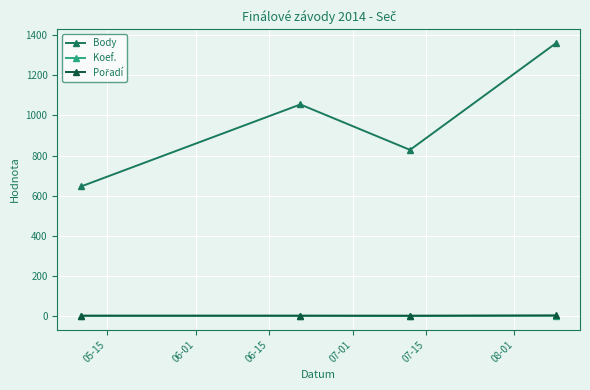

What is the greatest value displayed?

1360